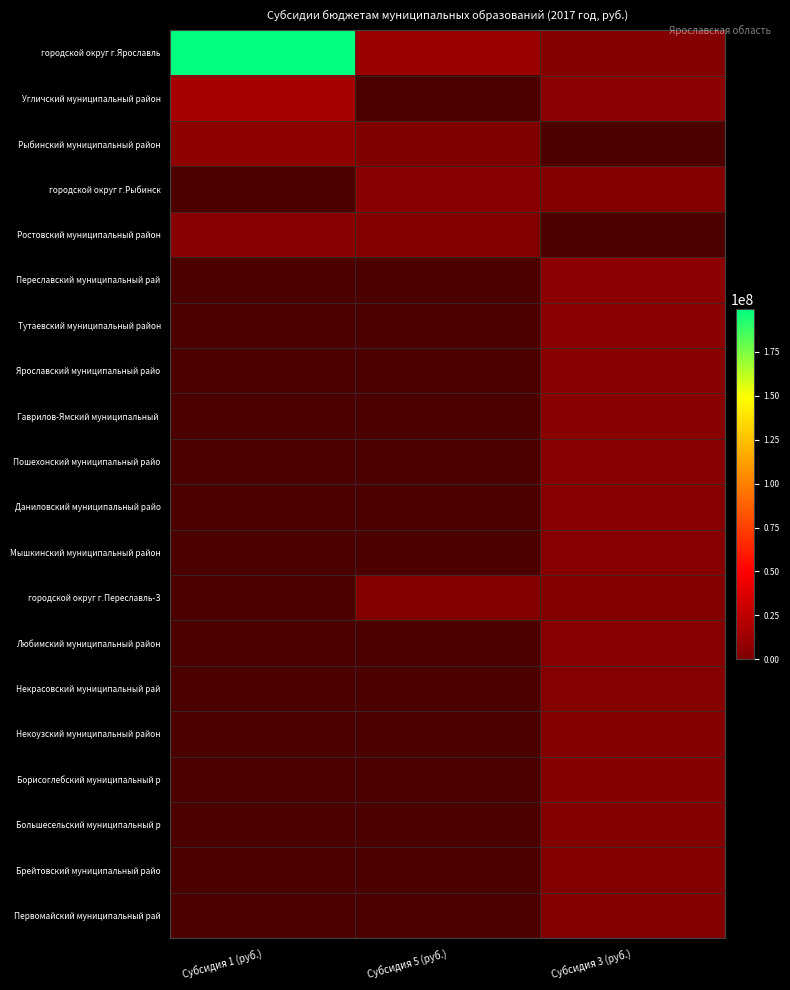

Which series has the widest spread of values?

городской округ г.Ярославль